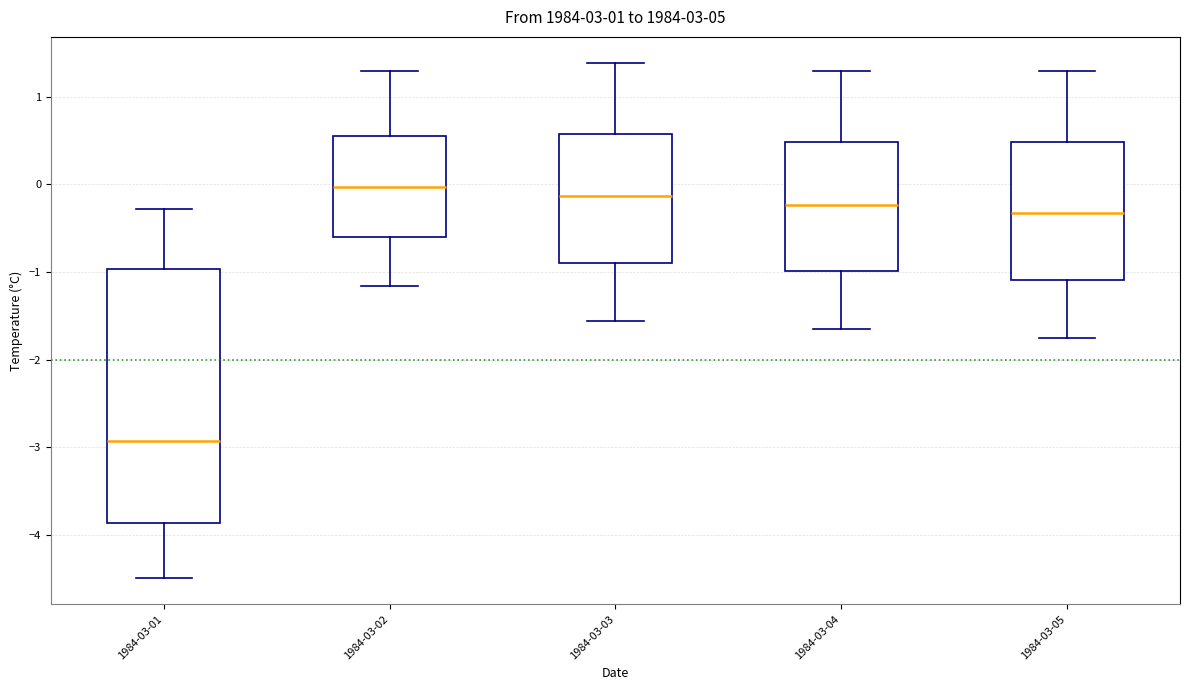

Comparing the boxes themselves (not the whiskers), which one is the tallest?

1984-03-01